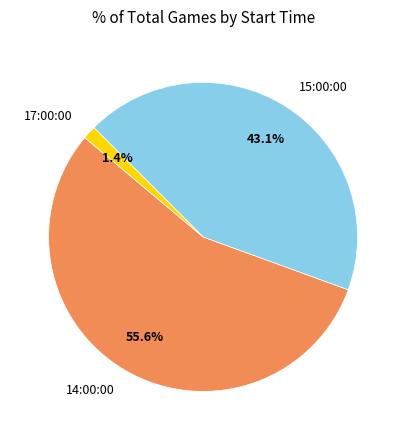

To the nearest percent, what is the difference between the 15:00:00 and 17:00:00 slice percentages?

42%